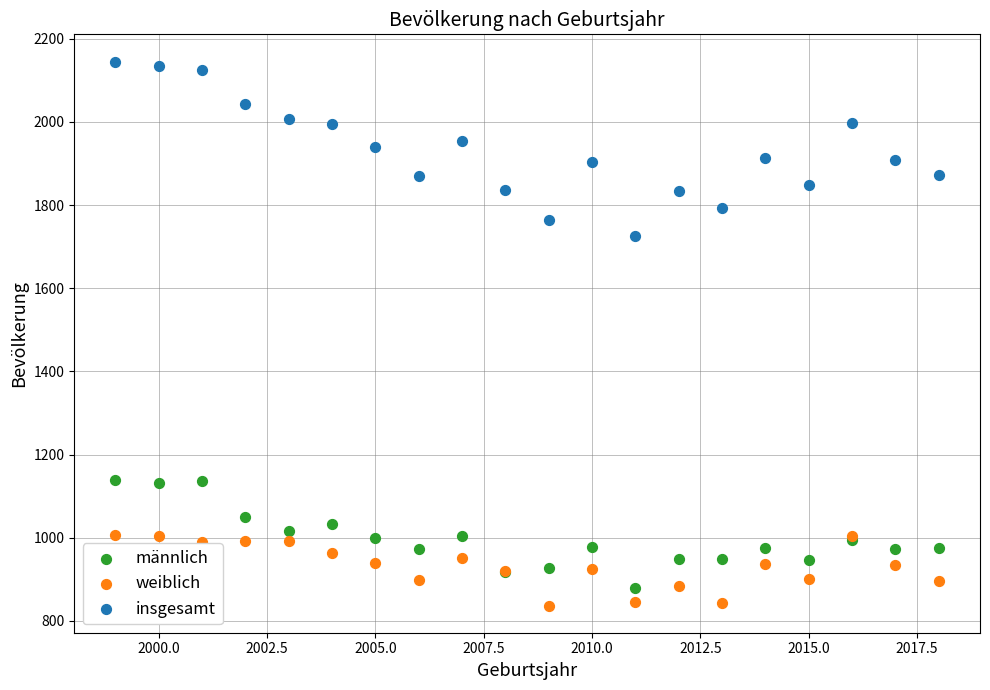

Which series has the largest Y range (max minus min)?

insgesamt